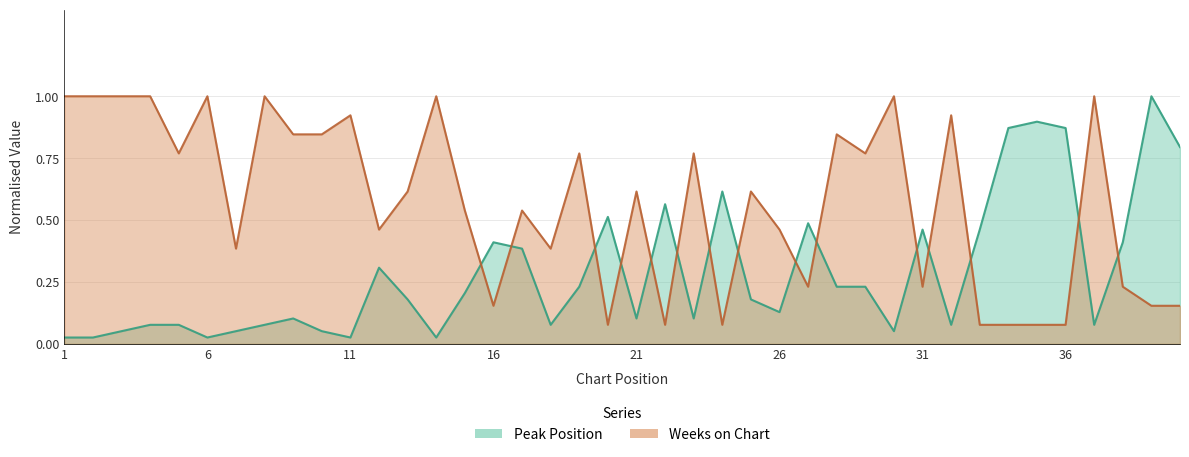

Reading left to right, list all the values displayed in this chart.

Peak Position: 0.0	0.0	0.1	0.1	0.1	0.0	0.1	0.1	0.1	0.1	0.0	0.3	0.2	0.0	0.2	0.4	0.4	0.1	0.2	0.5	0.1	0.6	0.1	0.6	0.2	0.1	0.5	0.2	0.2	0.1	0.5	0.1	0.5	0.9	0.9	0.9	0.1	0.4	1.0	0.8
Weeks on Chart: 1.0	1.0	1.0	1.0	0.8	1.0	0.4	1.0	0.8	0.8	0.9	0.5	0.6	1.0	0.5	0.2	0.5	0.4	0.8	0.1	0.6	0.1	0.8	0.1	0.6	0.5	0.2	0.8	0.8	1.0	0.2	0.9	0.1	0.1	0.1	0.1	1.0	0.2	0.2	0.2